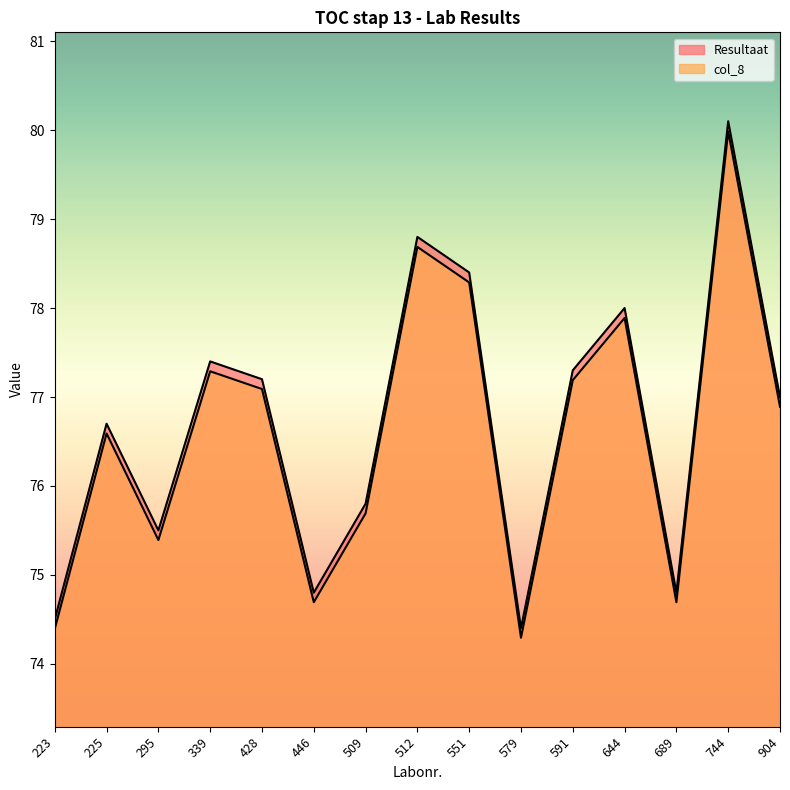

True or false: col_8 and Resultaat intersect in this chart.

False